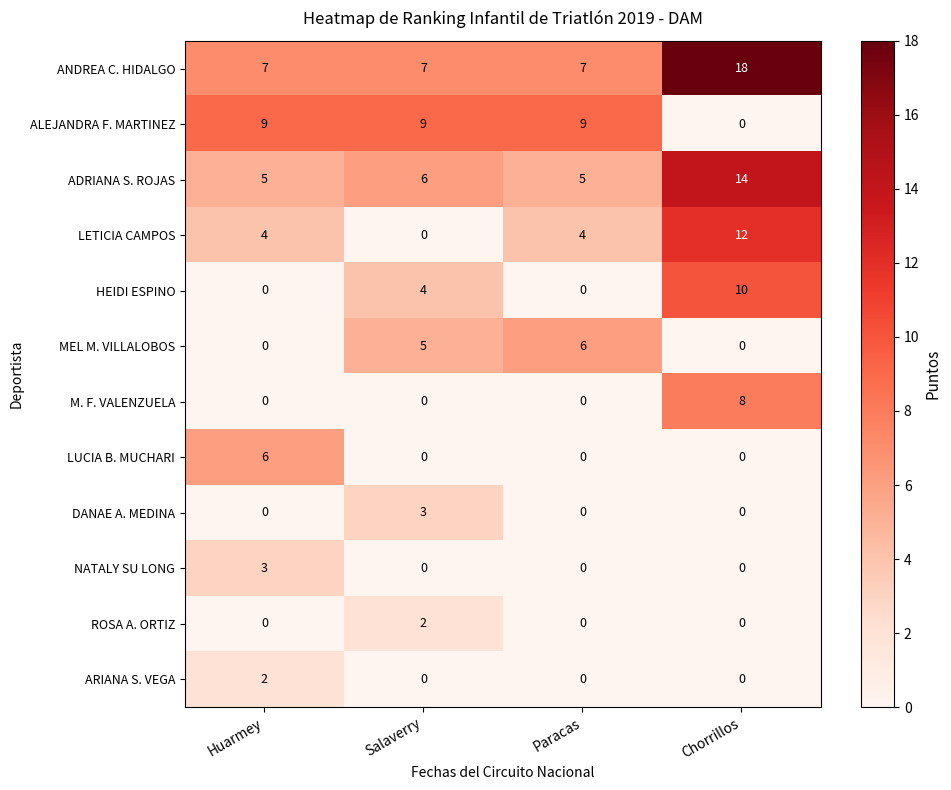

What is the total value across all series at Huarmey?

36